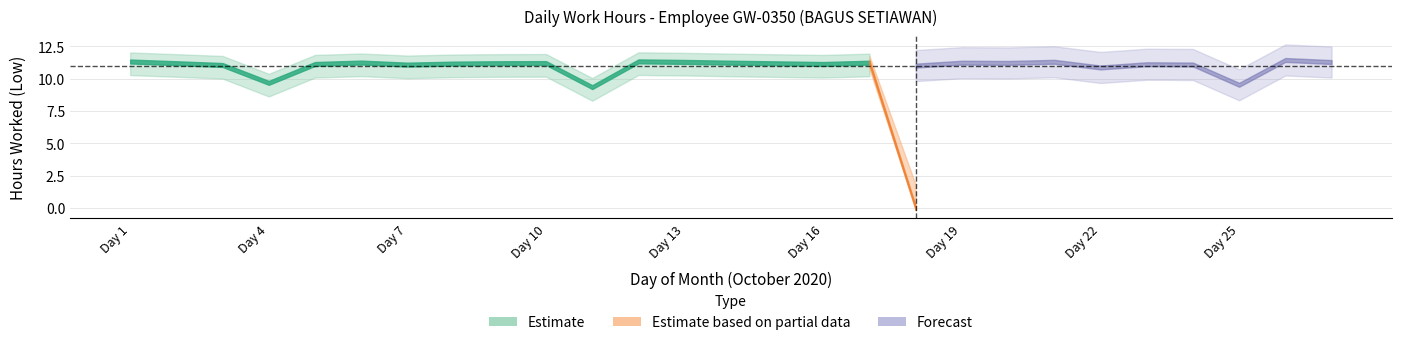

What value does the data have at 26?

11.4